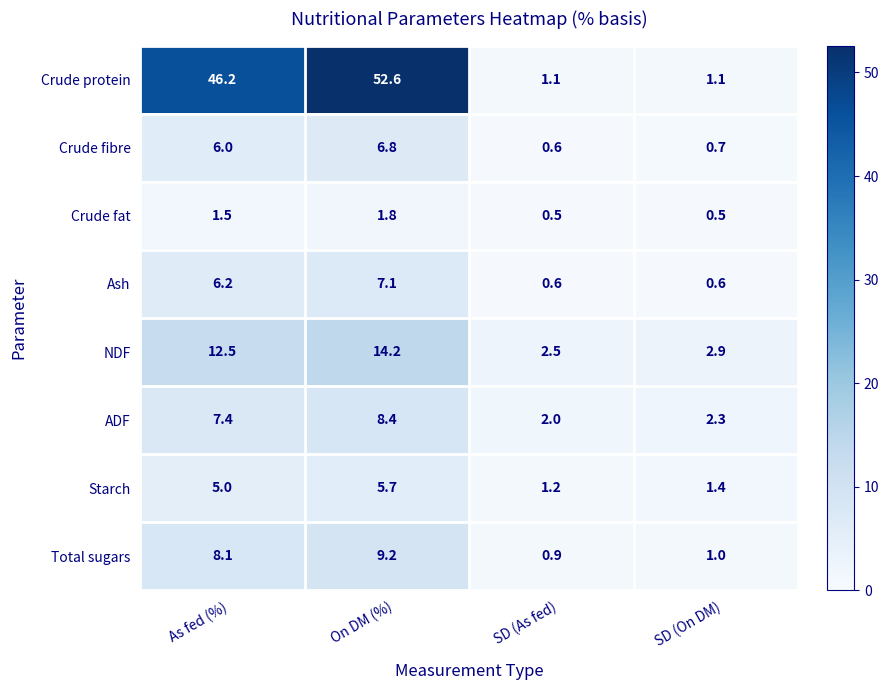

What is the average value of the Starch series?

3.3